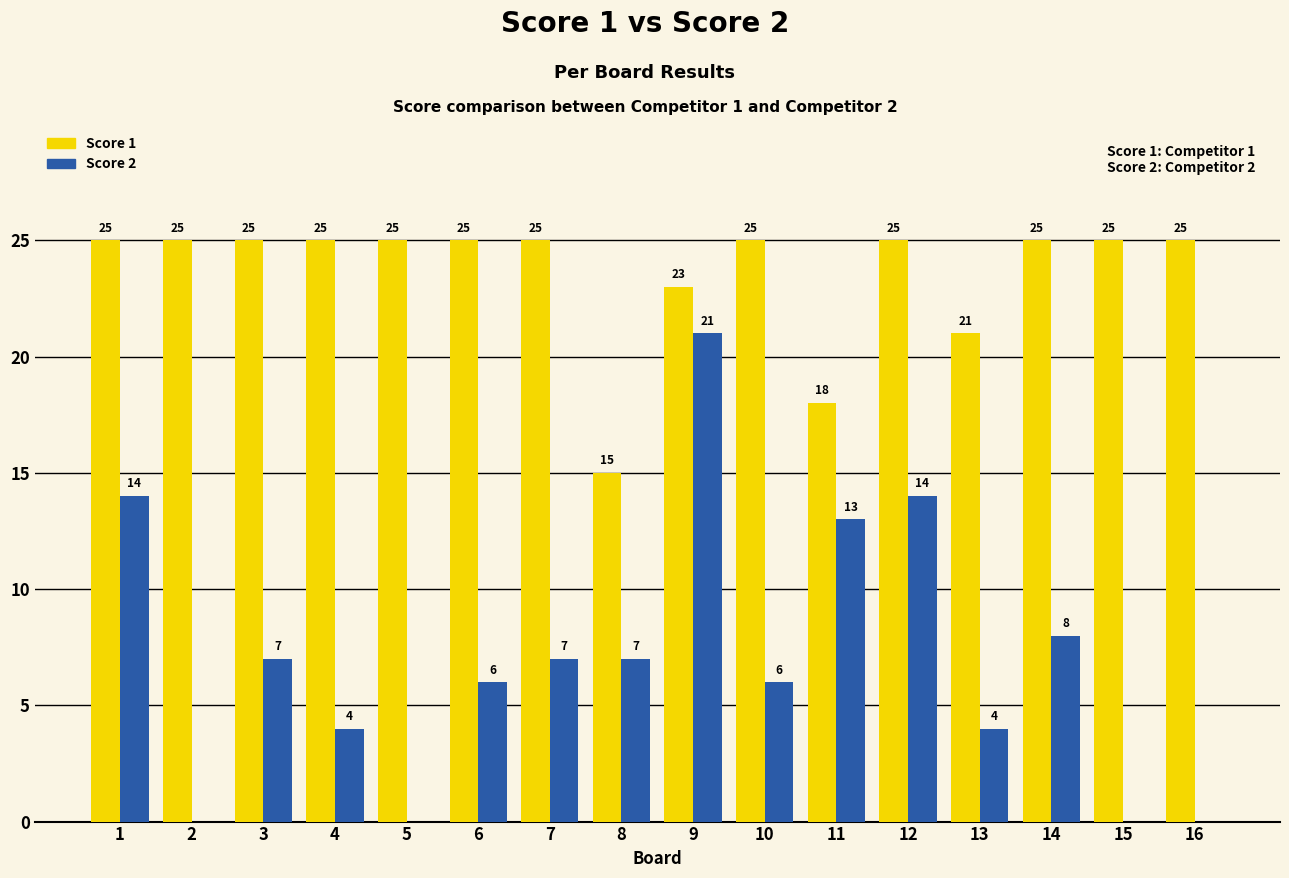

The Score 1 series shows 27 at 8. True or false?

False